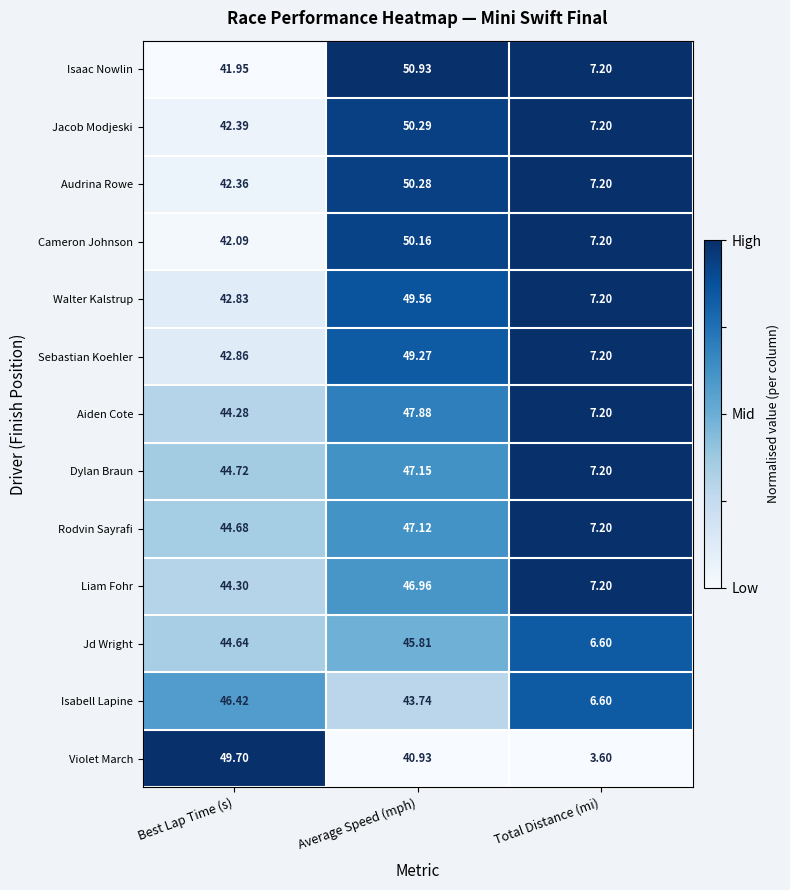

Which series has the largest total across all categories?

Isaac Nowlin